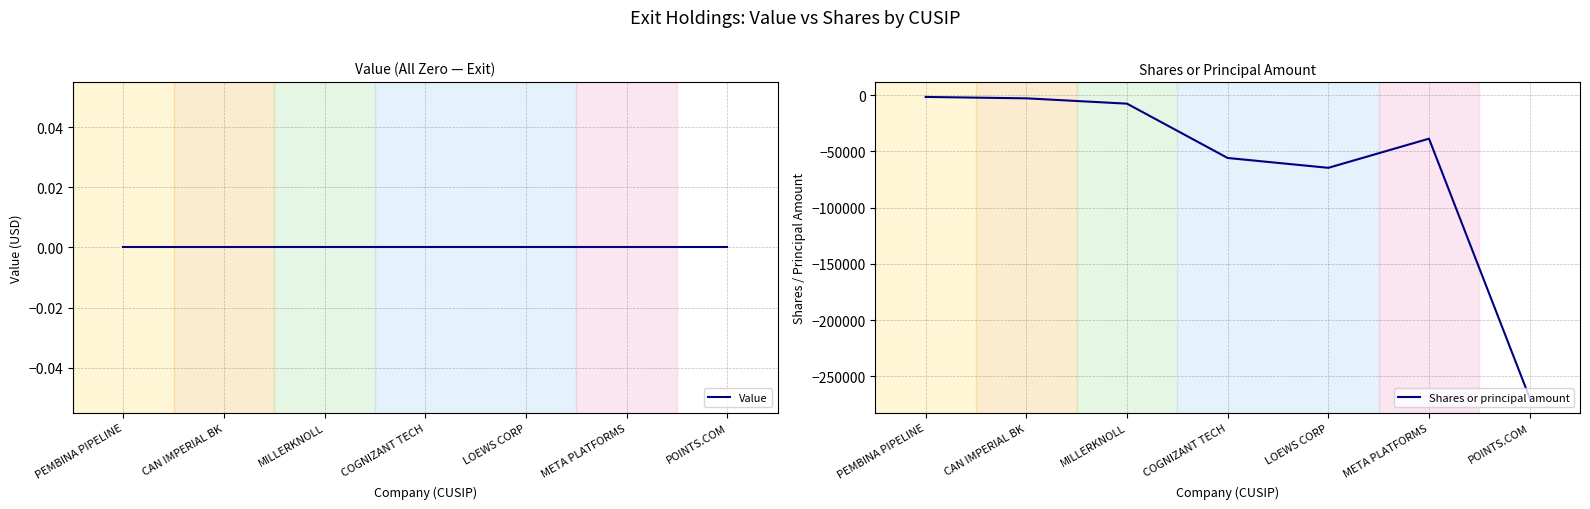

True or false: Value has more than 2 points higher than both neighbors.

False